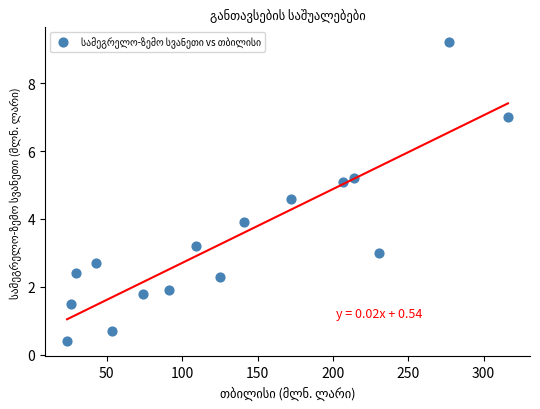

What is the range of X values (max minus min)?

292.6